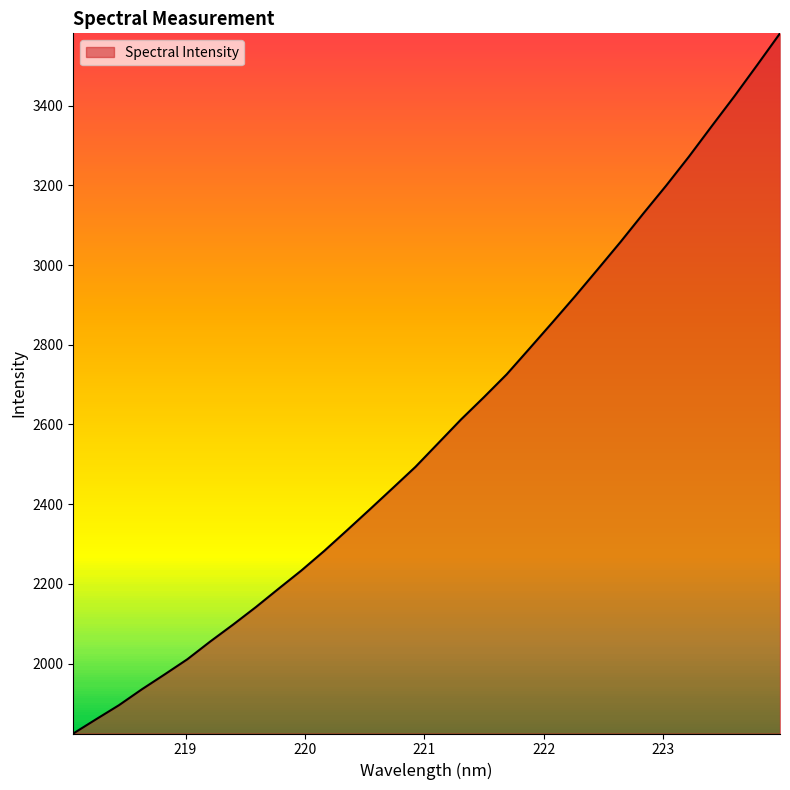

What is the minimum value shown in the chart?

1824.4